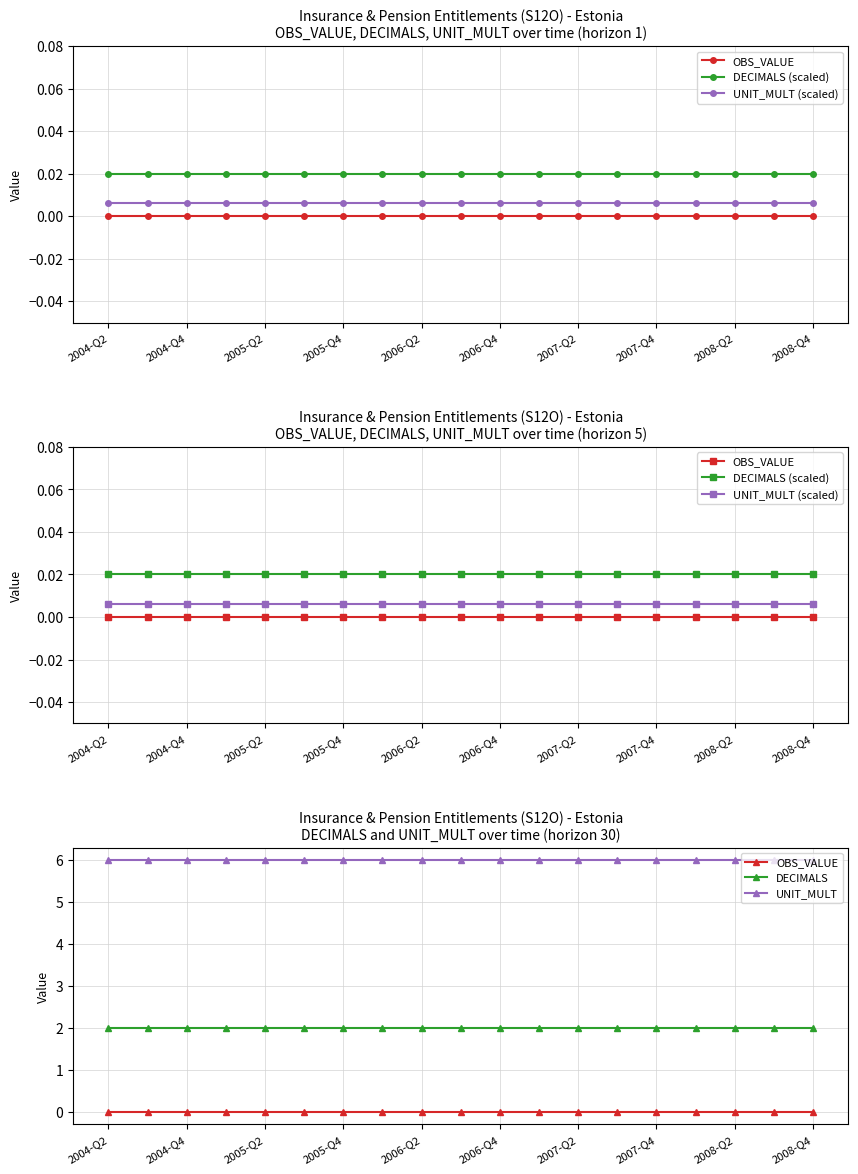

Where is DECIMALS (scaled) nearest to the value 0?

2004-Q2